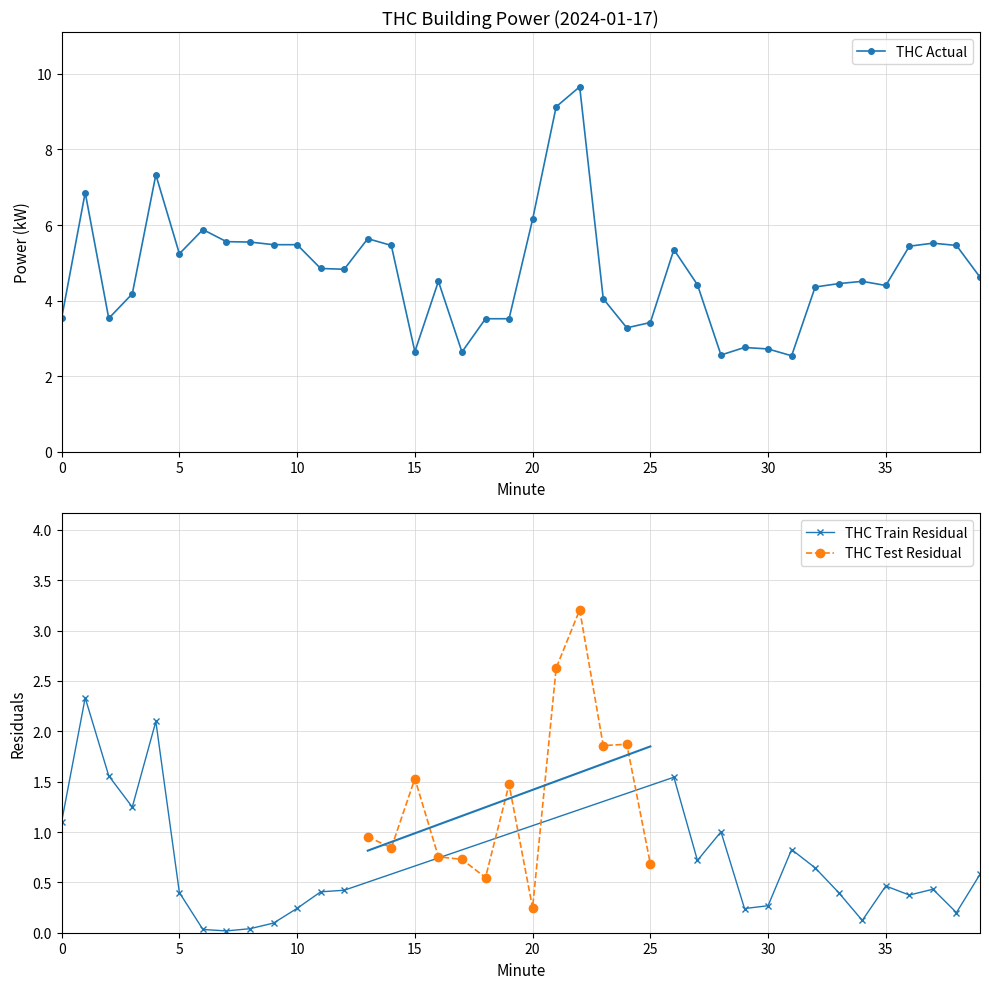

True or false: the data has more than 1 interior local peaks.

True